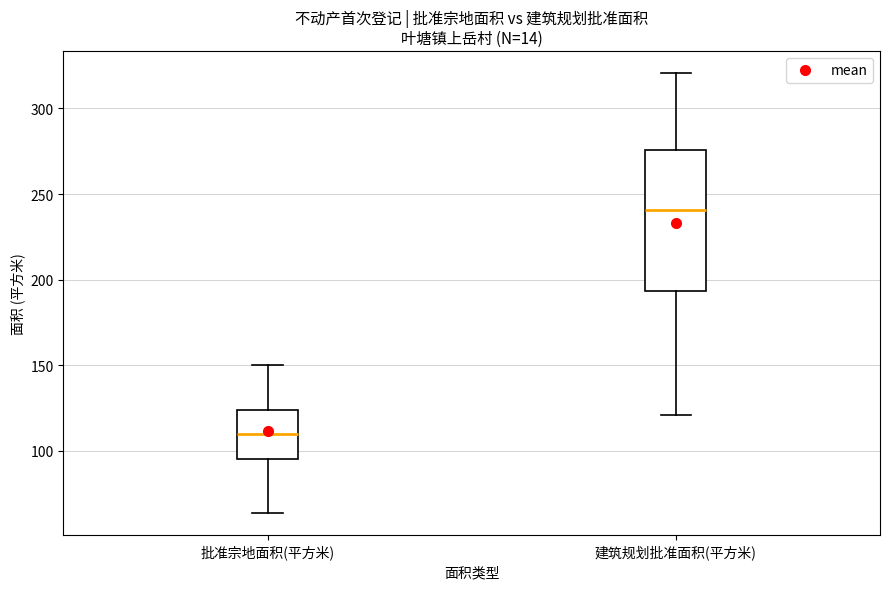

Where does the upper whisker of the box for 建筑规划批准面积(平方米) end on the y-axis? The values are not printed on the chart, so give them approximately, as read against the axis.

320